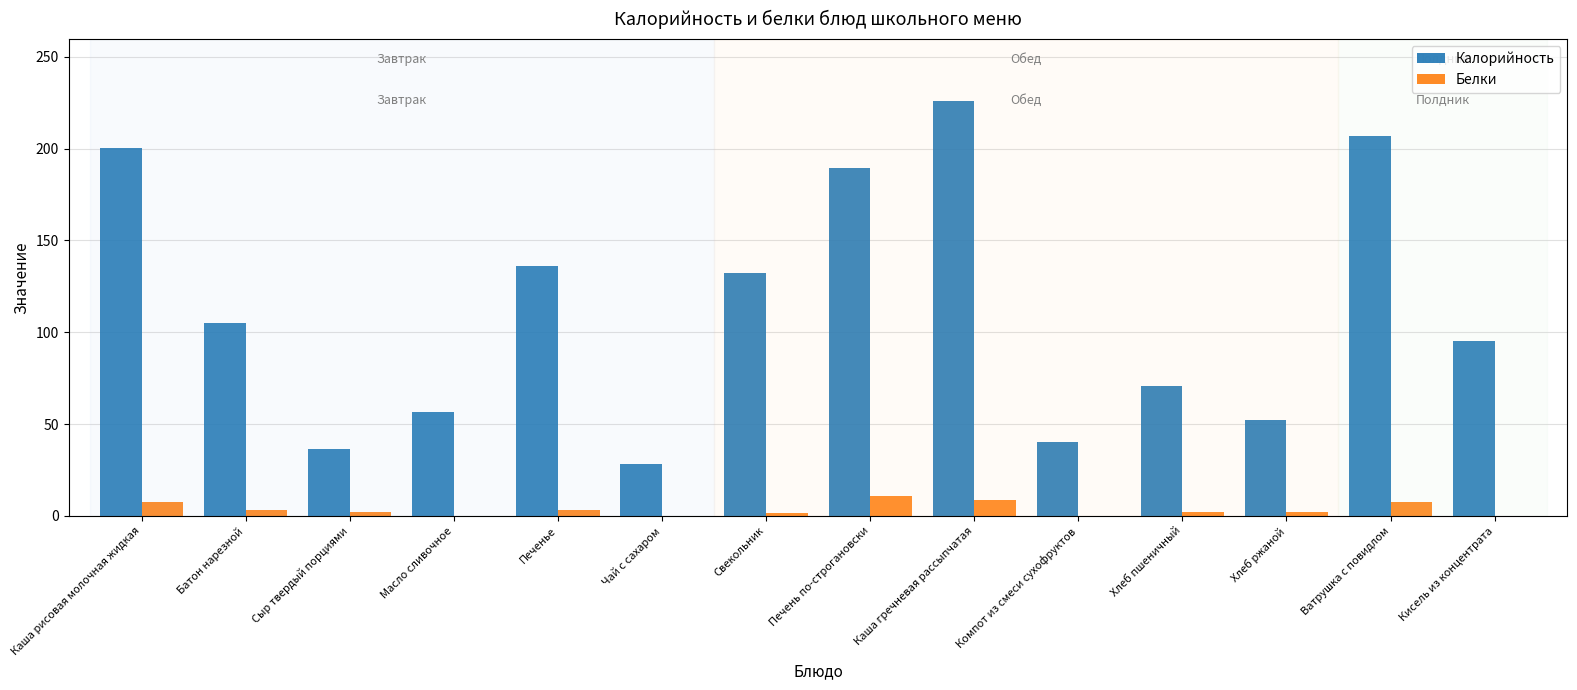

Is the value of Калорийность at Печенье greater than the value of Белки at Свекольник?

Yes